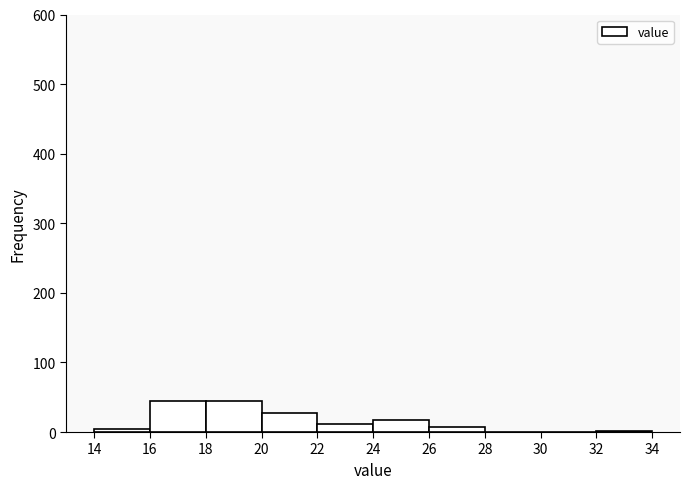

How tall is the bar that spans 16 to 18 on the x-axis? The values are not printed on the chart, so give them approximately, as read against the axis.

40